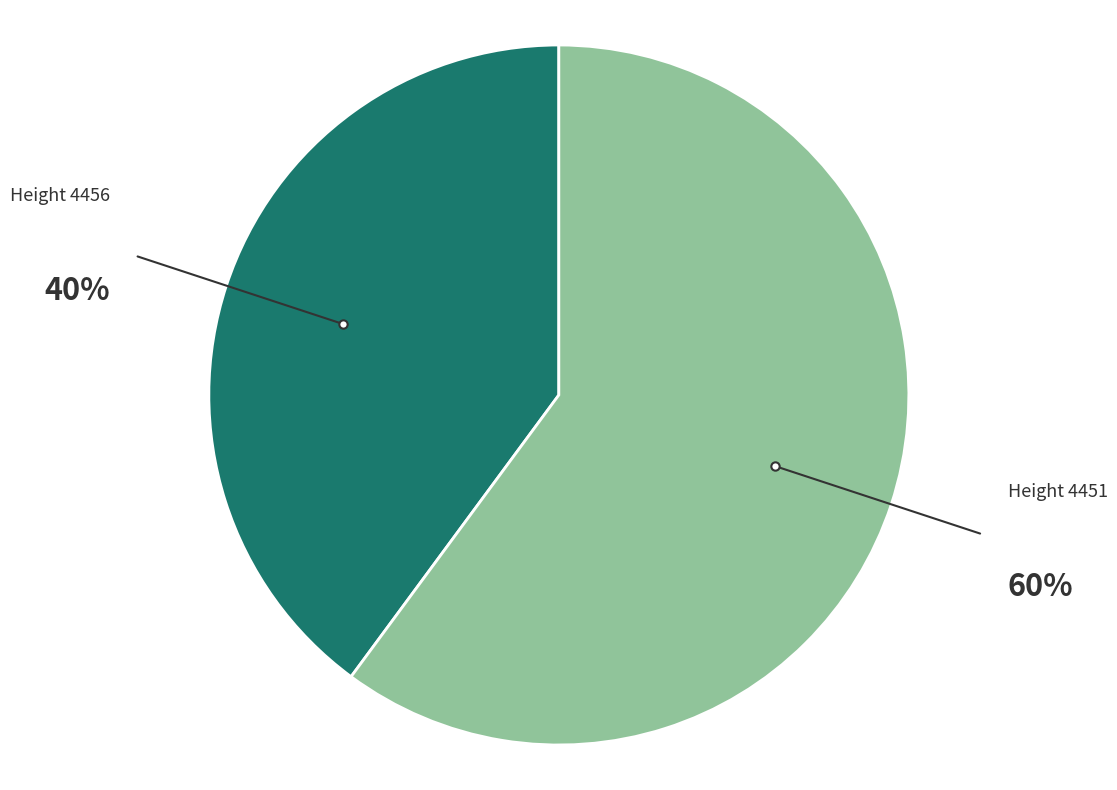

Does any single category account for the majority?

Yes